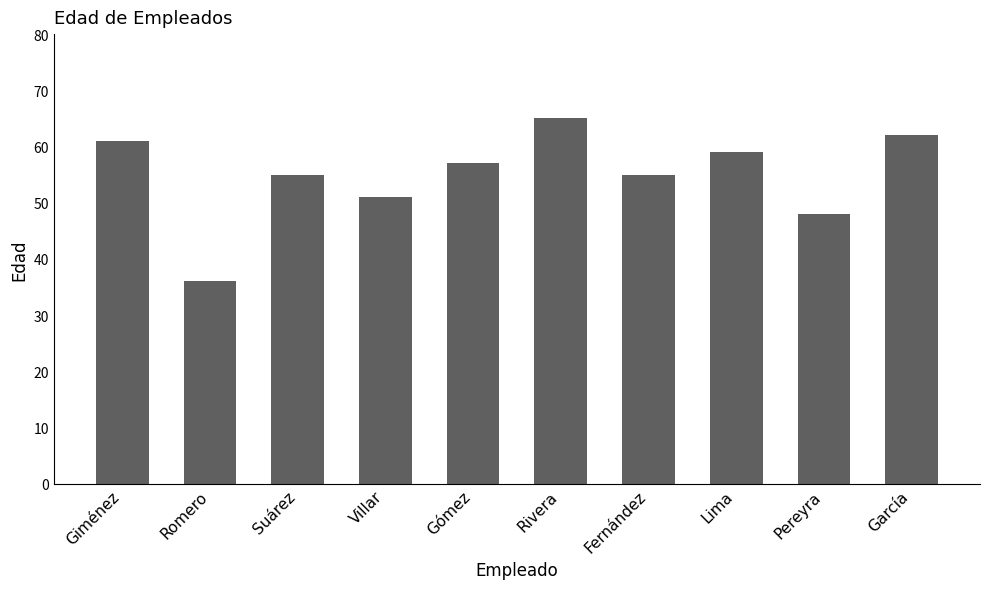

Does the chart contain any negative values?

No